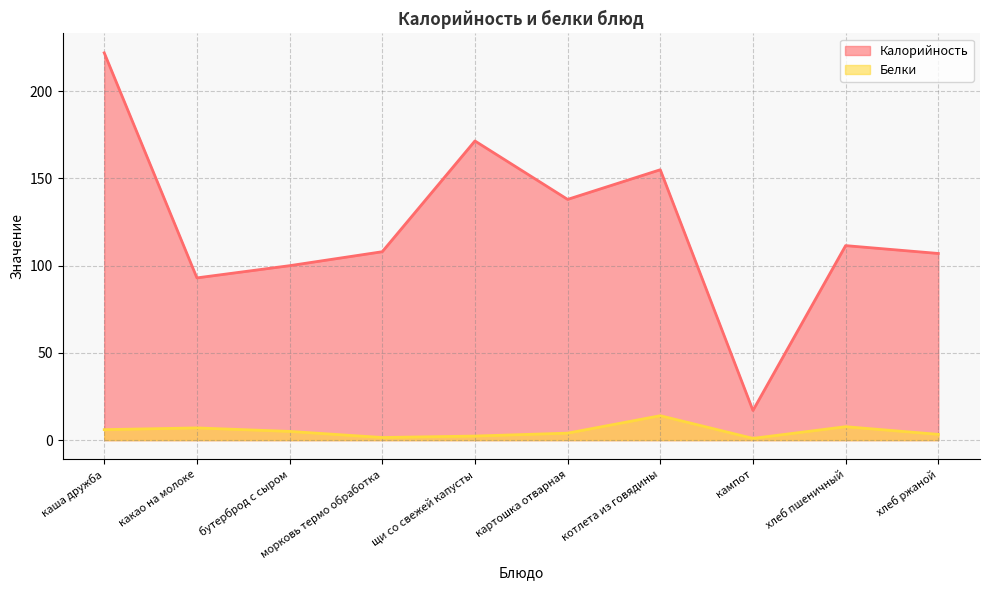

How many interior local valleys does the Белки series have?

2